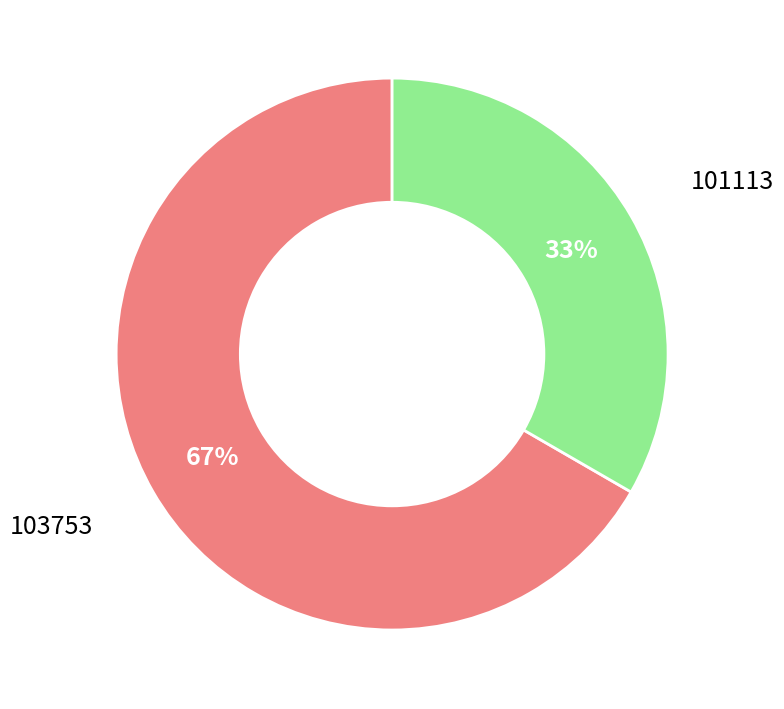

How many slices are in this pie chart?

2